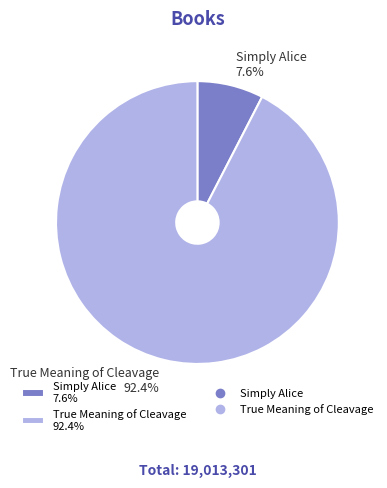

Which slice represents more than half of the pie?

True Meaning of Cleavage